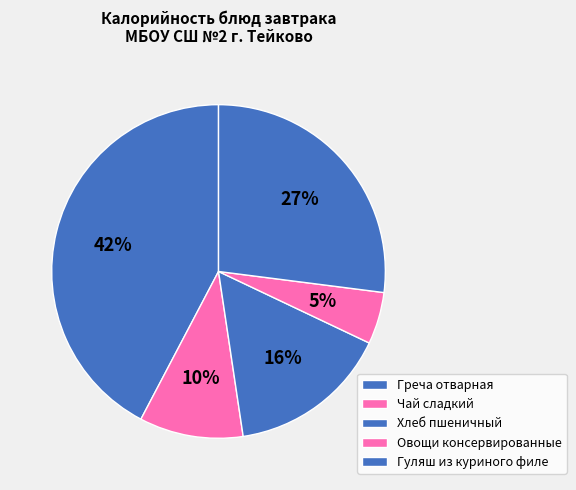

What is the total percentage of Чай сладкий and Овощи консервированные?

15.1%